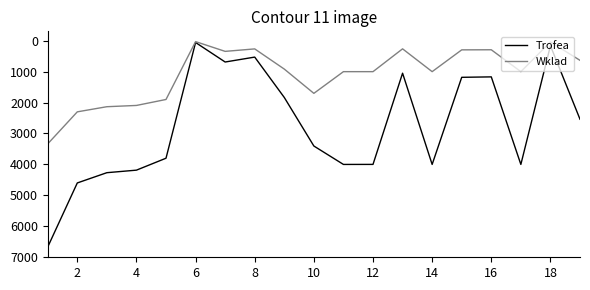

What is the average value of the Trofea series?

2744